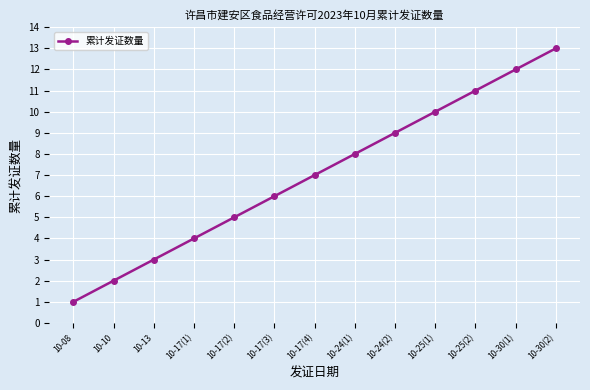

What is the greatest value displayed?

13